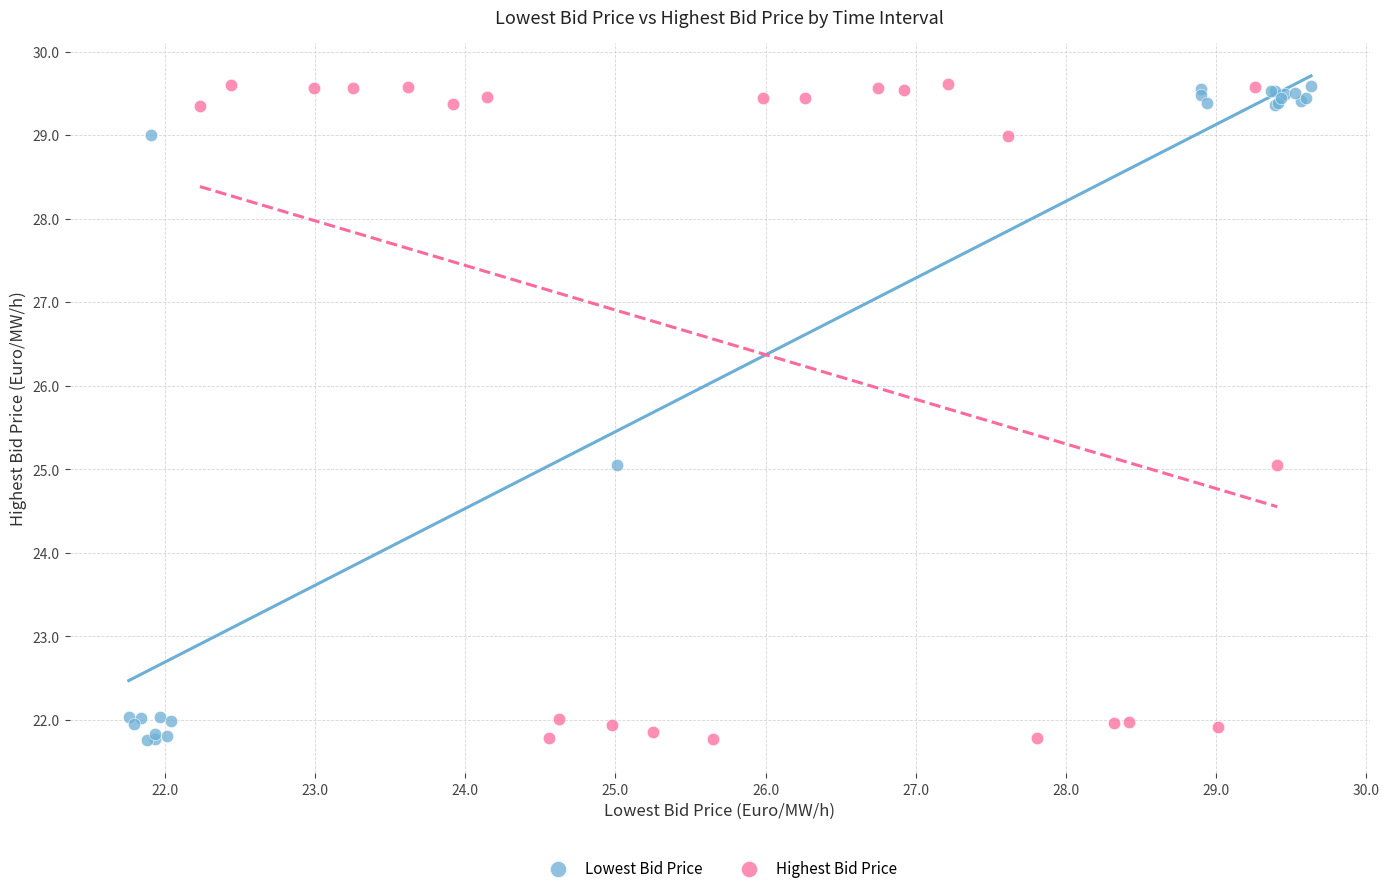

What are all the series names shown in the legend?

Lowest Bid Price, Highest Bid Price